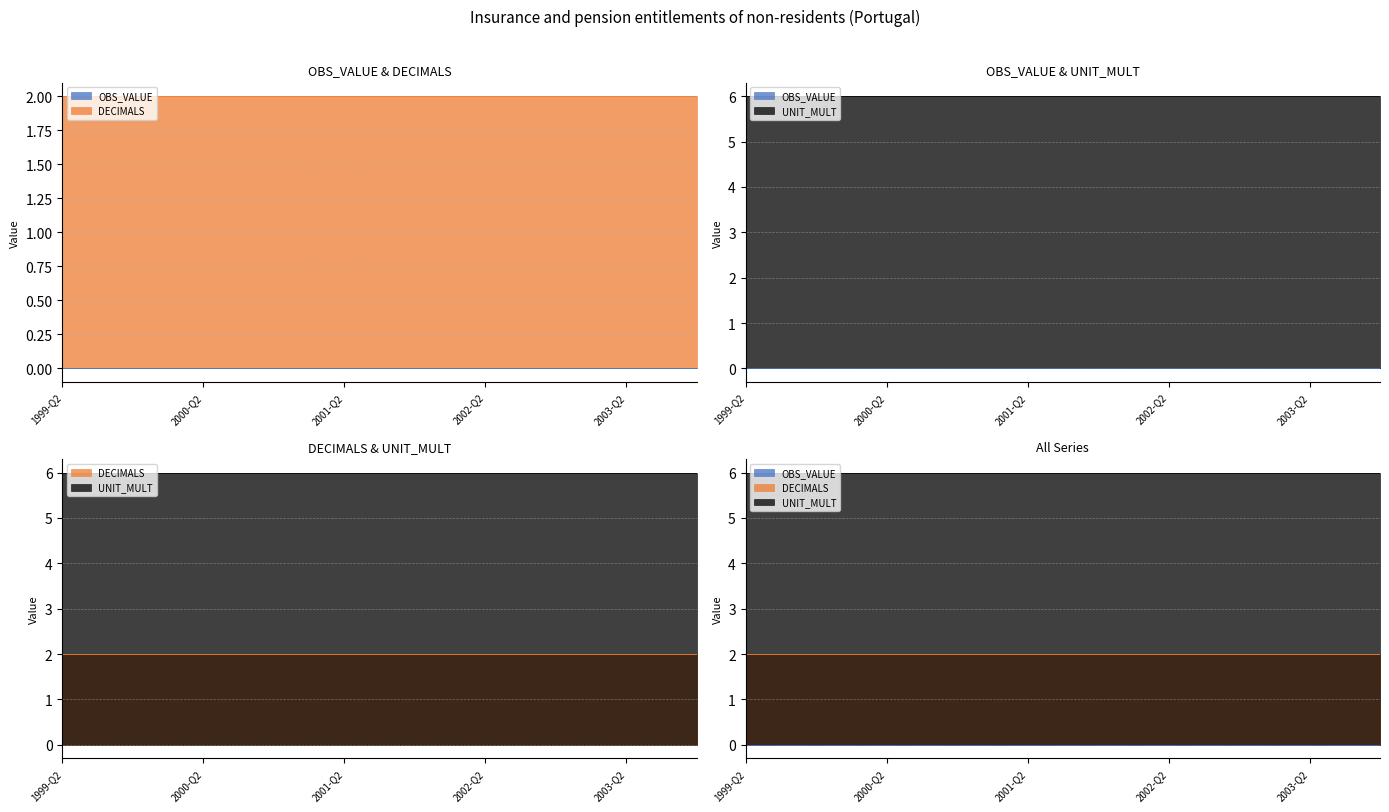

Rank the series at 2003-Q3 from lowest to highest value.

OBS_VALUE, DECIMALS, UNIT_MULT